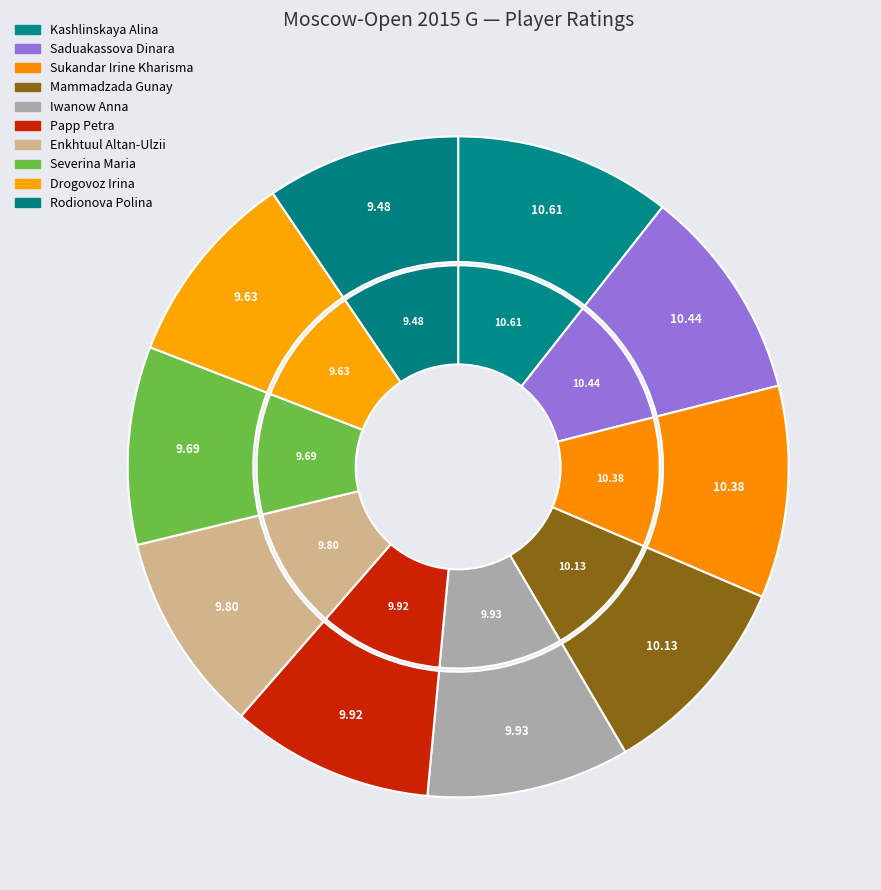

To the nearest percent, what portion does Sukandar Irine Kharisma represent?

10%